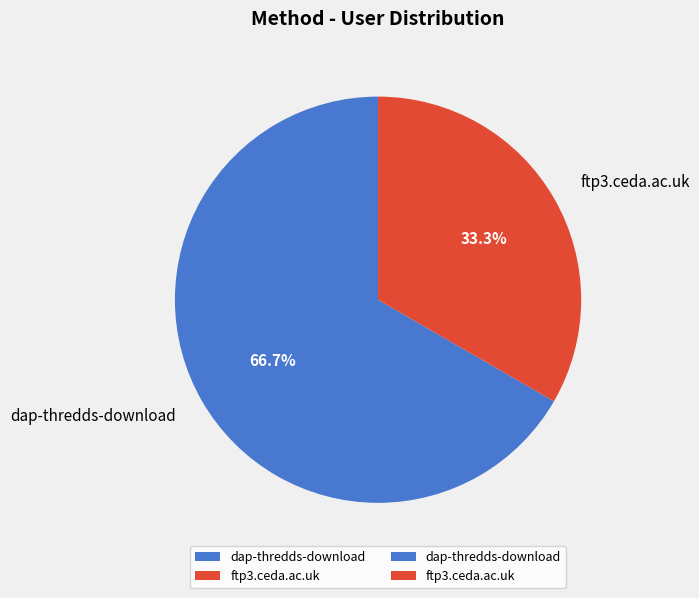

What is the ratio of the value at dap-thredds-download to the value at ftp3.ceda.ac.uk?

2.0